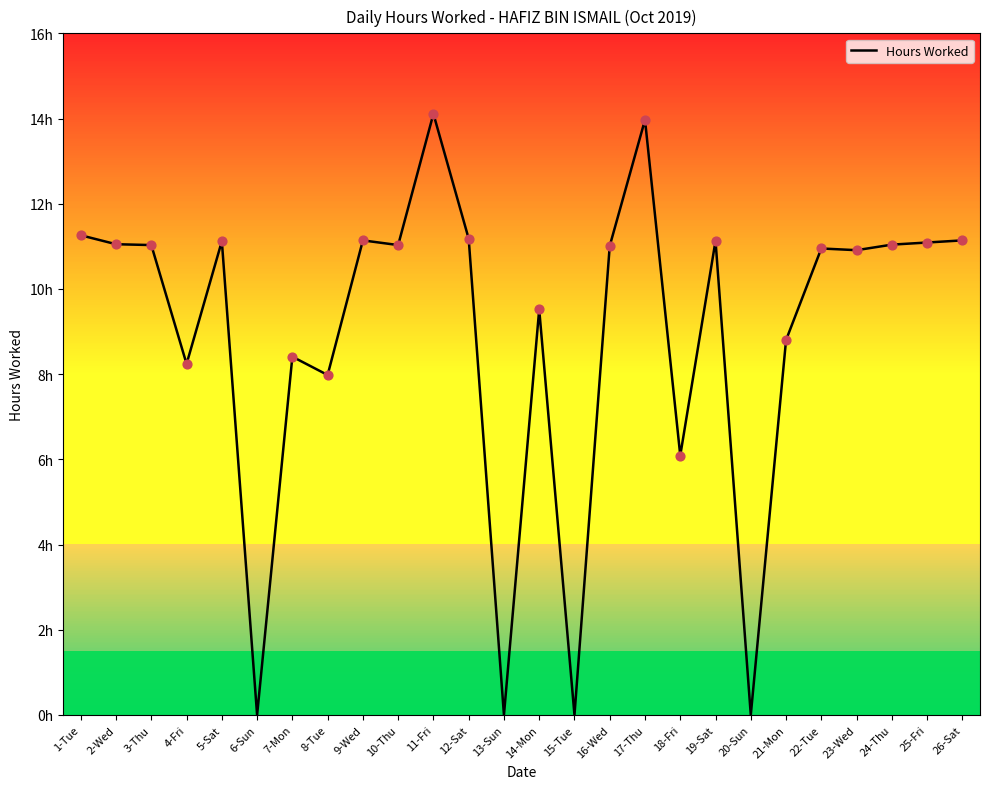

Between 3-Thu and 7-Mon, which is larger?

3-Thu